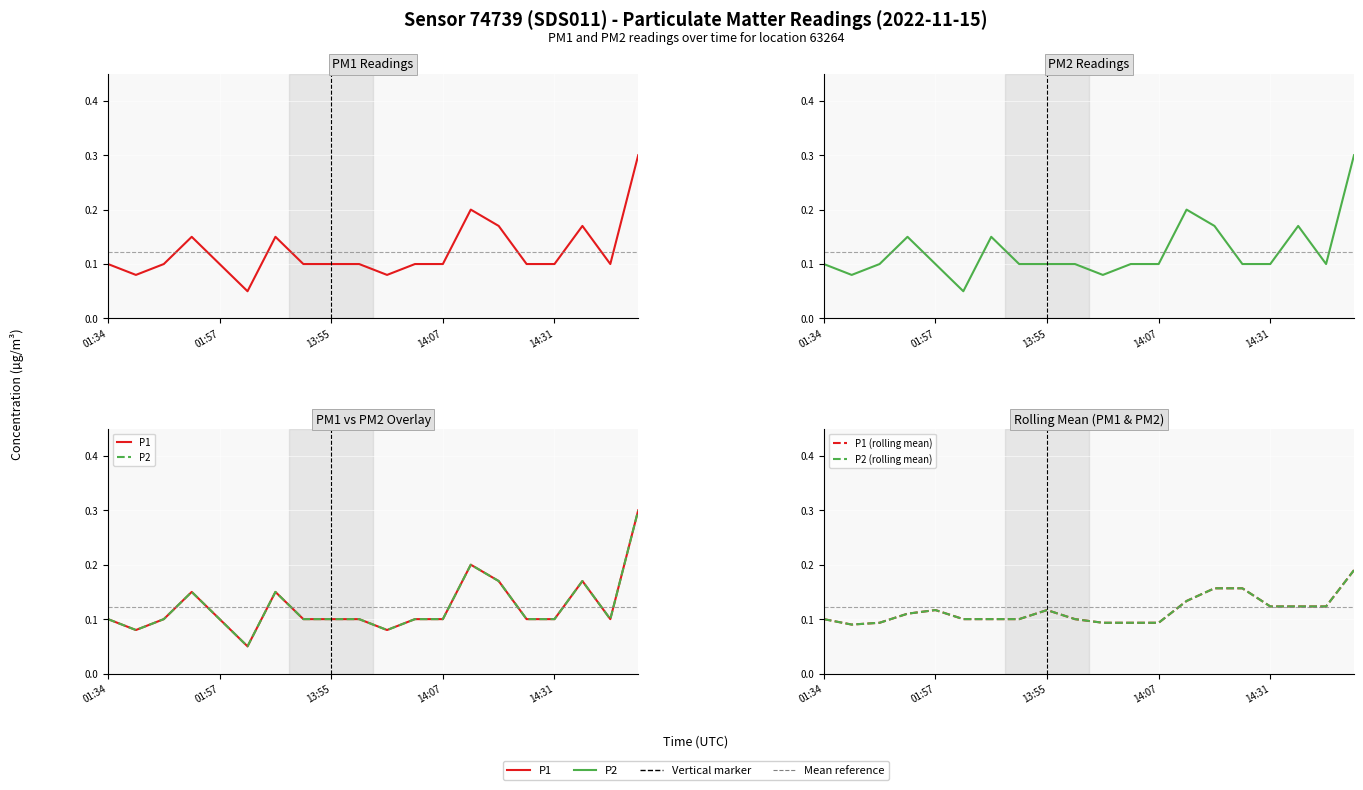

How many times do P1 (rolling mean) and P1 cross each other?

9